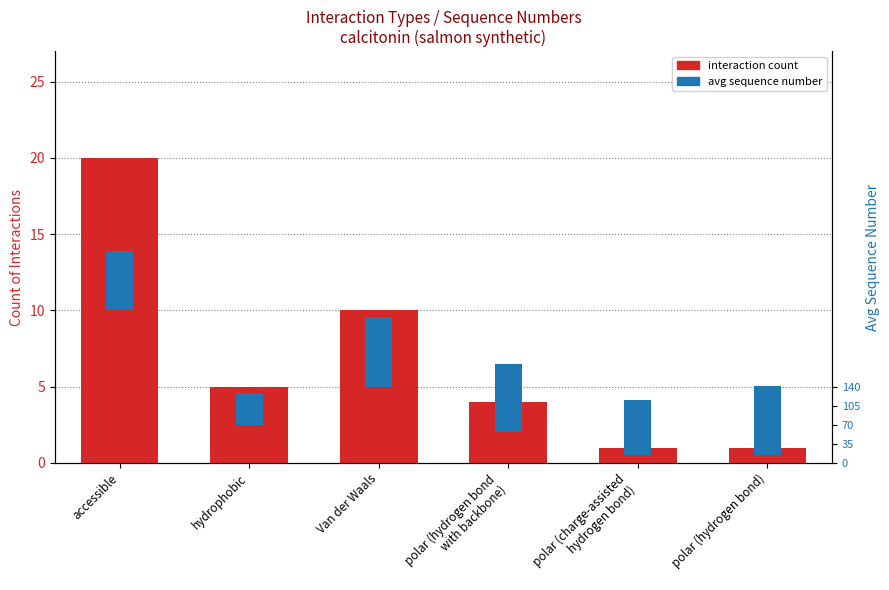

What is the value of the interaction count bar at the 1st from the left?

20.0